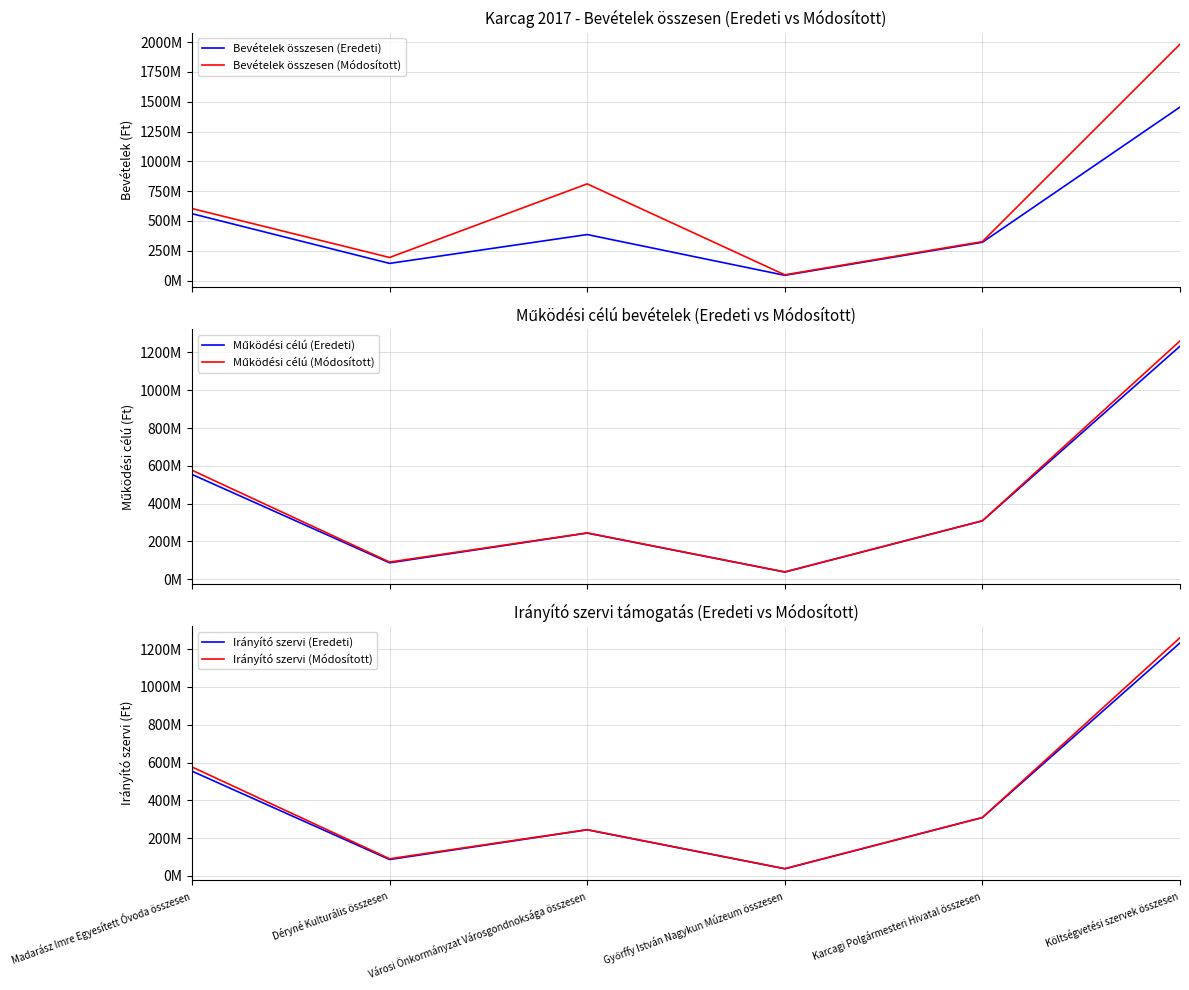

What is the label of the 3rd point from the right?

Győrffy István Nagykun Múzeum összesen